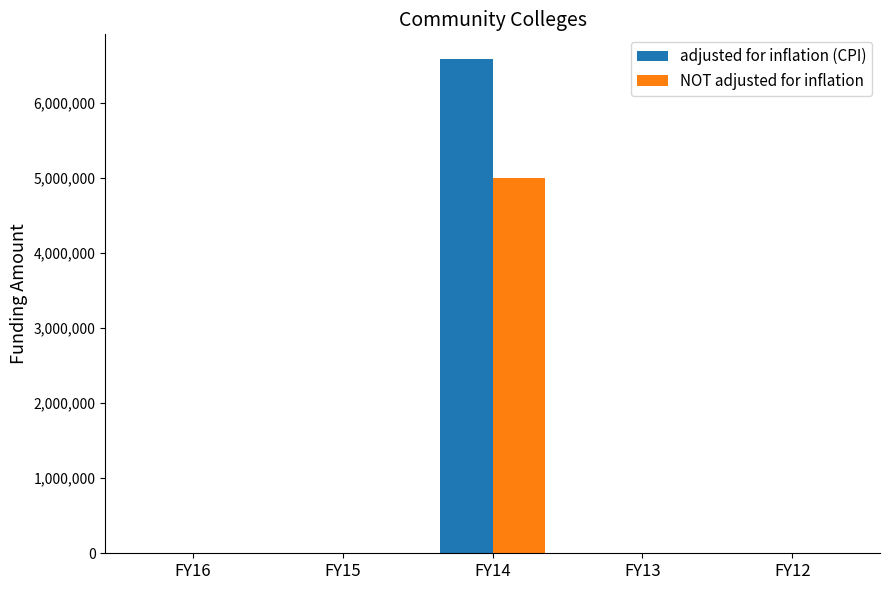

Reading left to right, extract all data points from this chart.

adjusted for inflation (CPI): FY16=0	FY15=0	FY14=6583300	FY13=0	FY12=0
NOT adjusted for inflation: FY16=0	FY15=0	FY14=5000000	FY13=0	FY12=0